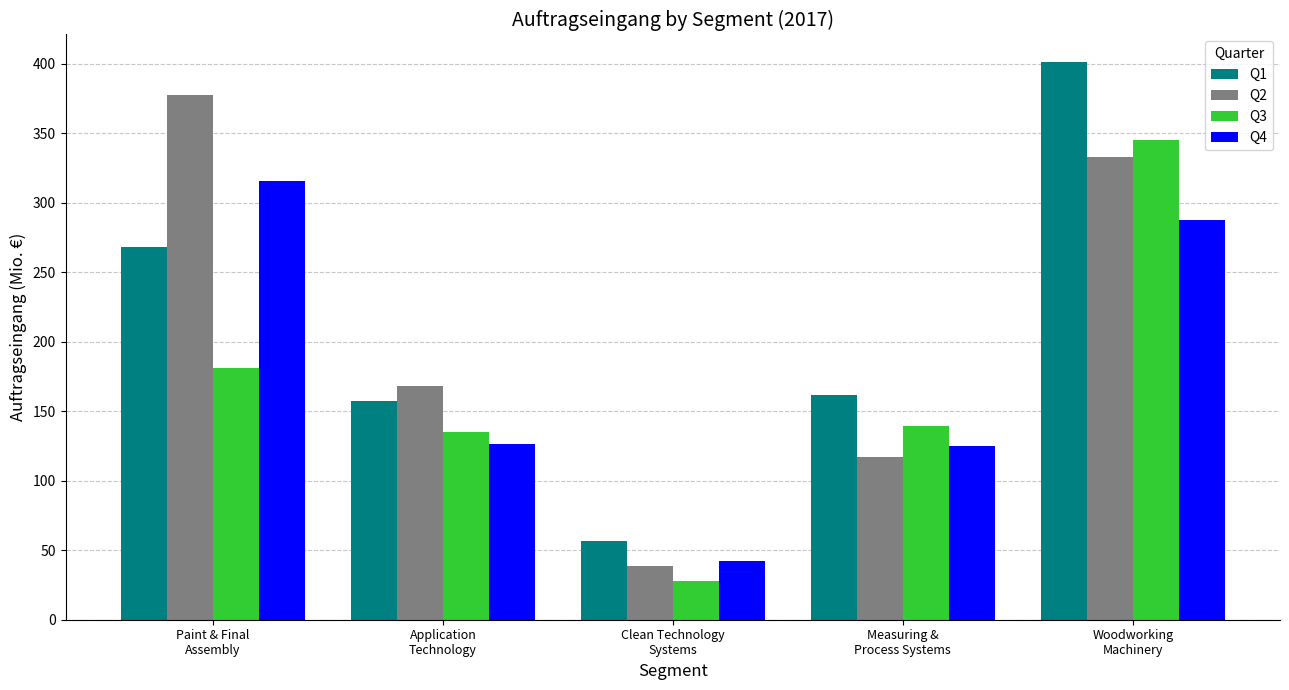

What is the average value of the Q4 series?

179.3